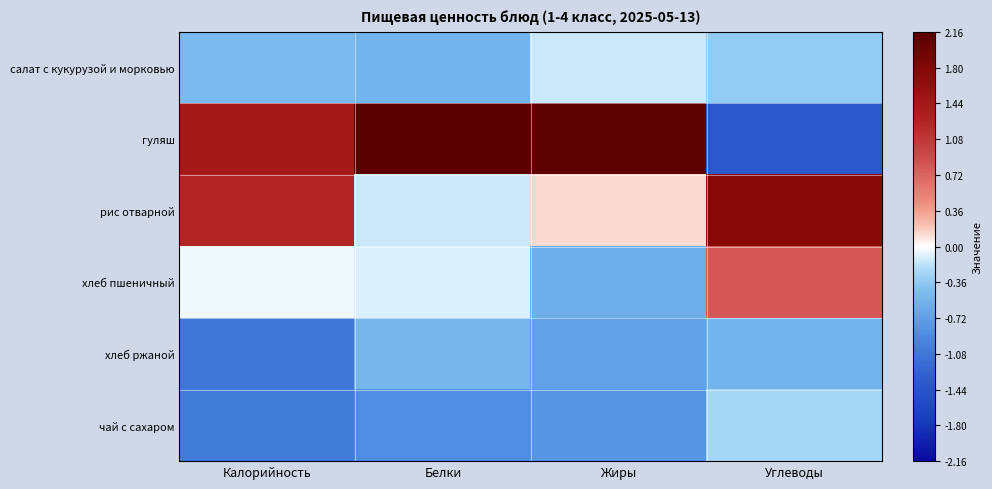

At which category is the sum across all series the highest?

Жиры